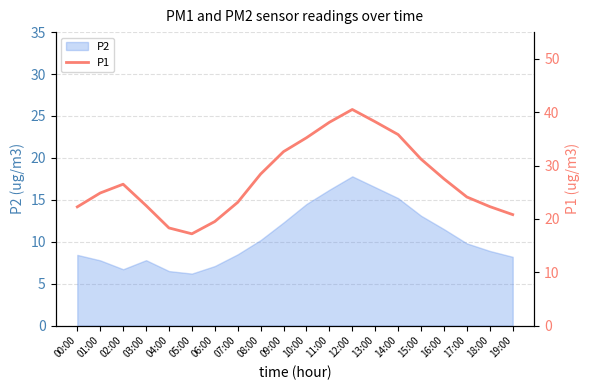

What is the label of the 11th point from the right?

09:00